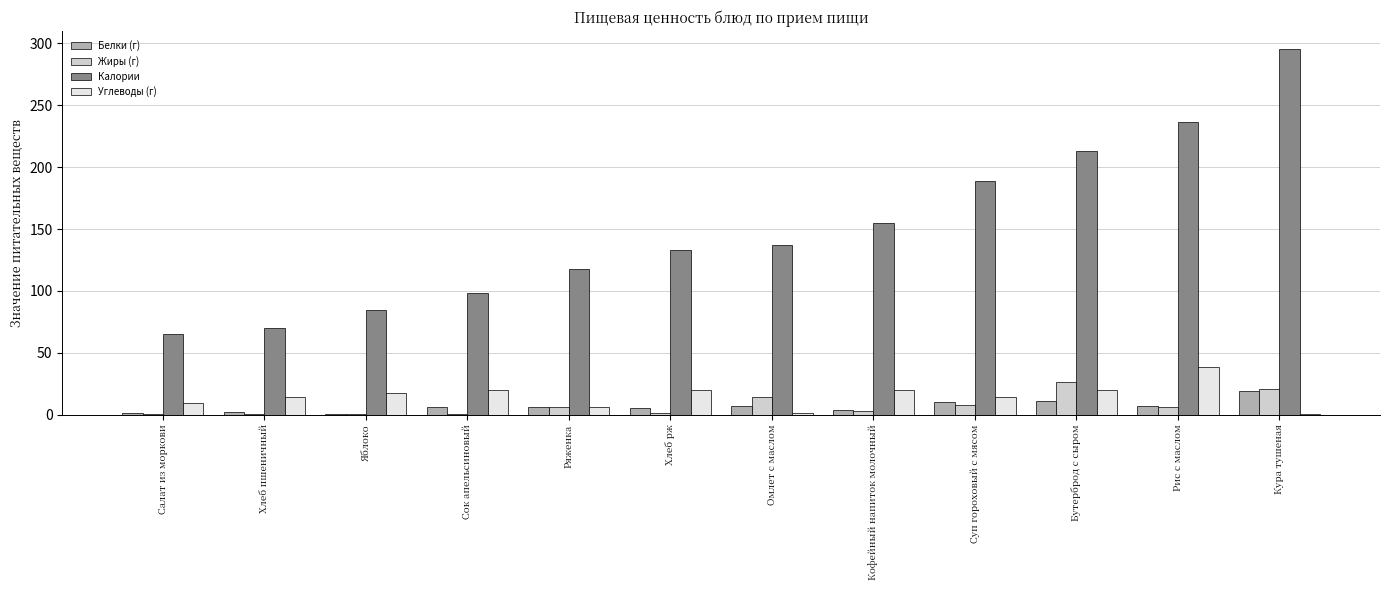

Where does the Калории series first go above 136?

Омлет с маслом